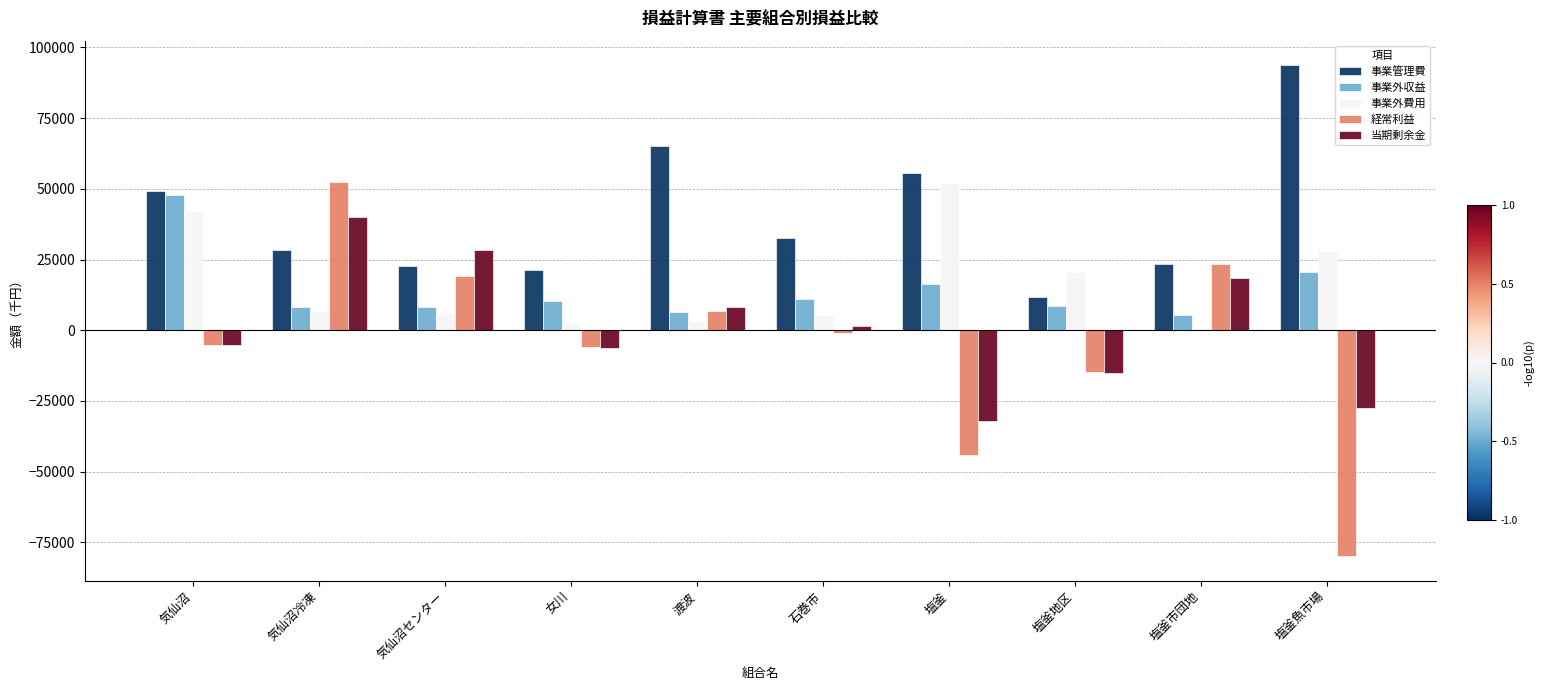

Between 気仙沼冷凍 and 塩釜地区, which series saw the biggest shift?

経常利益